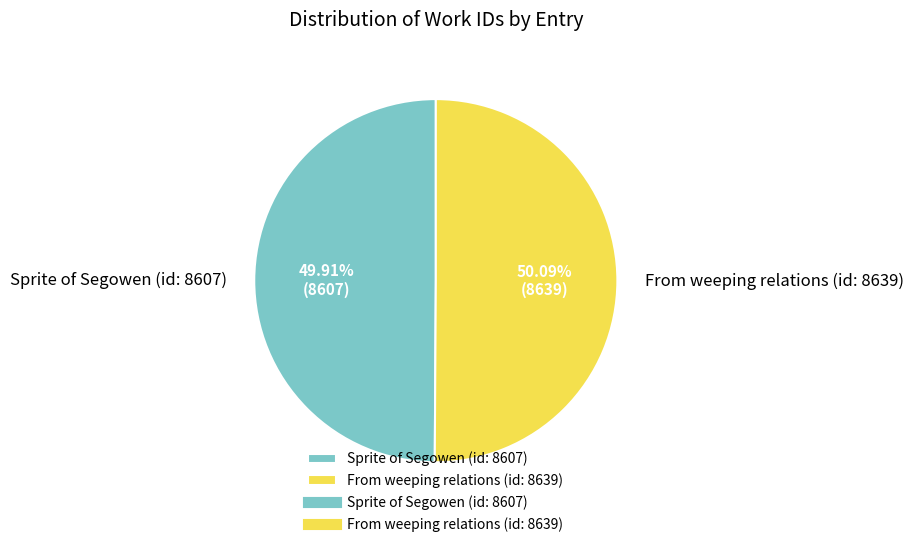

What is the total percentage of Sprite of Segowen (id: 8607) and From weeping relations (id: 8639)?

100.0%